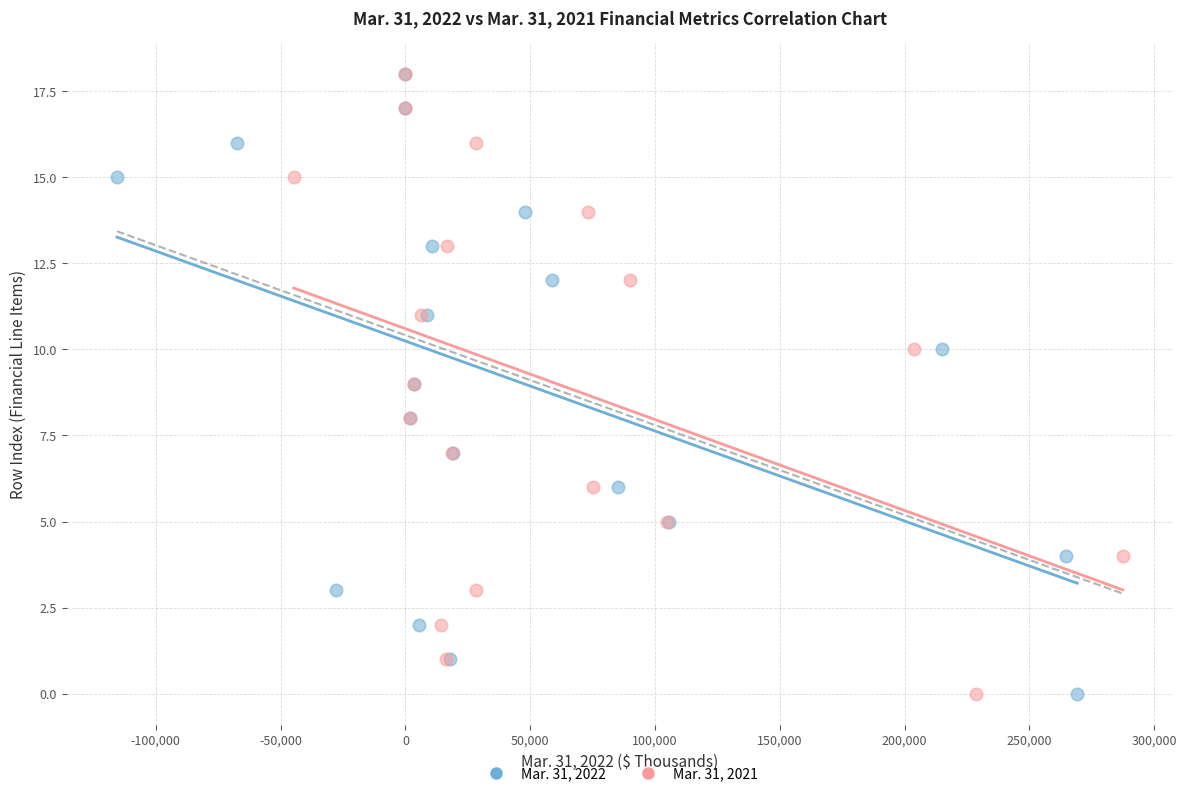

What are all the series names shown in the legend?

Mar. 31, 2022, Mar. 31, 2021